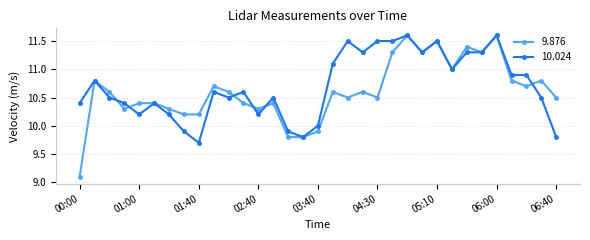

True or false: 9.876 has more than 0 points higher than both neighbors.

True